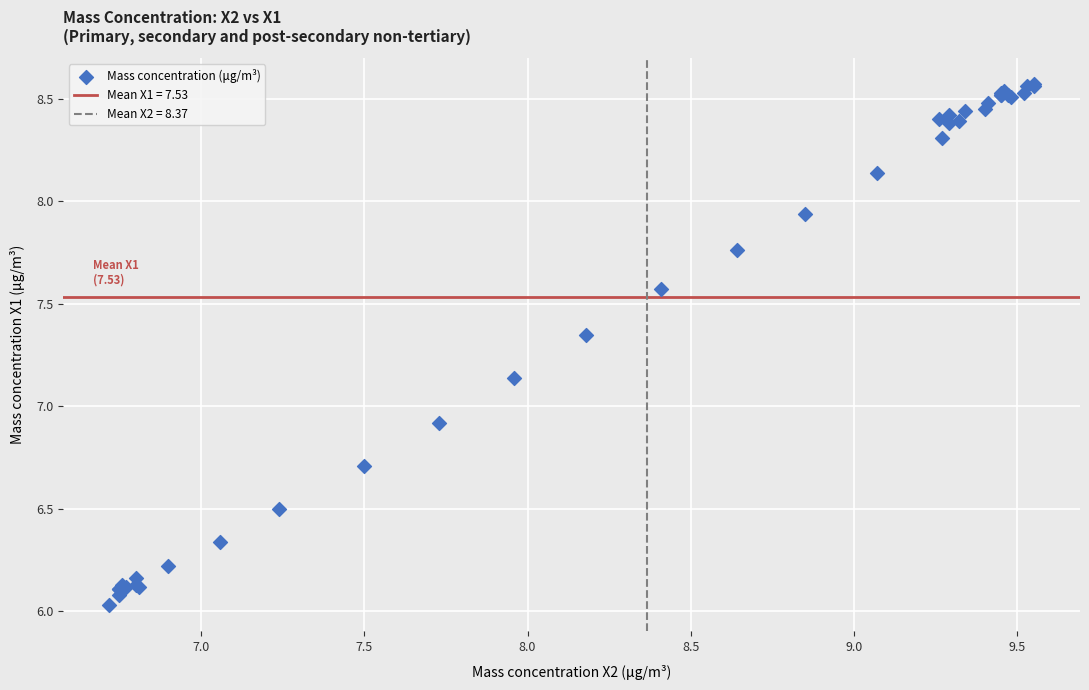

What Y value in the scatter plot is closest to 7?

6.9